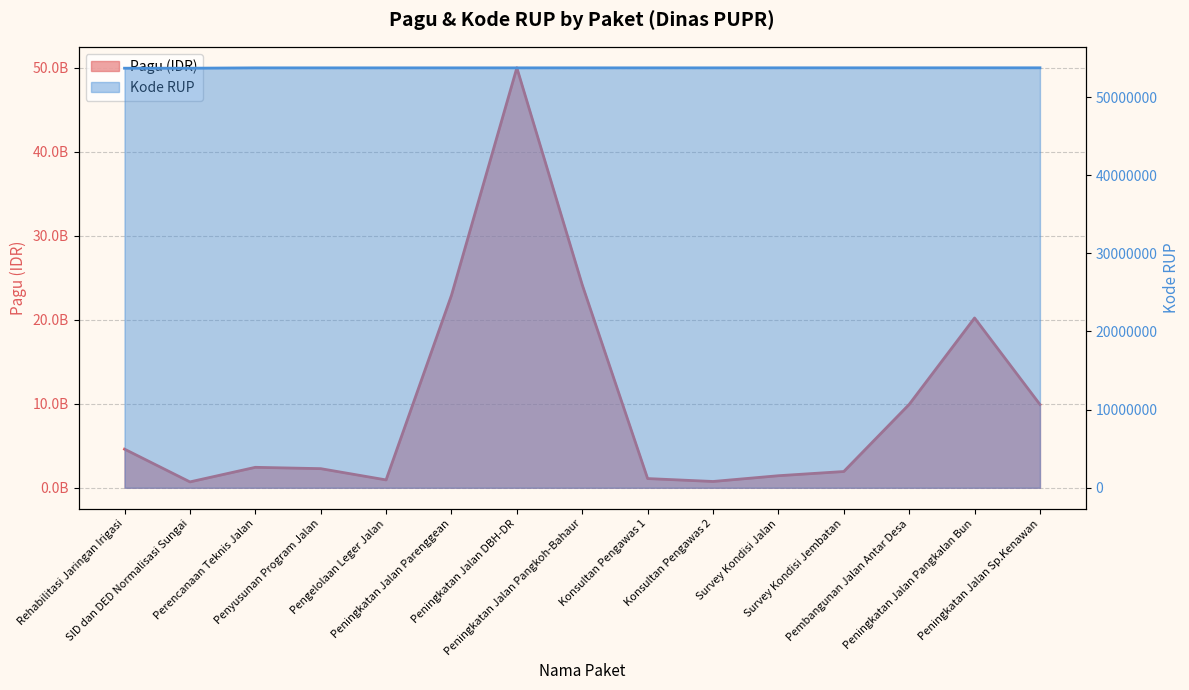

True or false: Pagu (Triliun IDR) and Kode RUP (normalized) intersect in this chart.

False